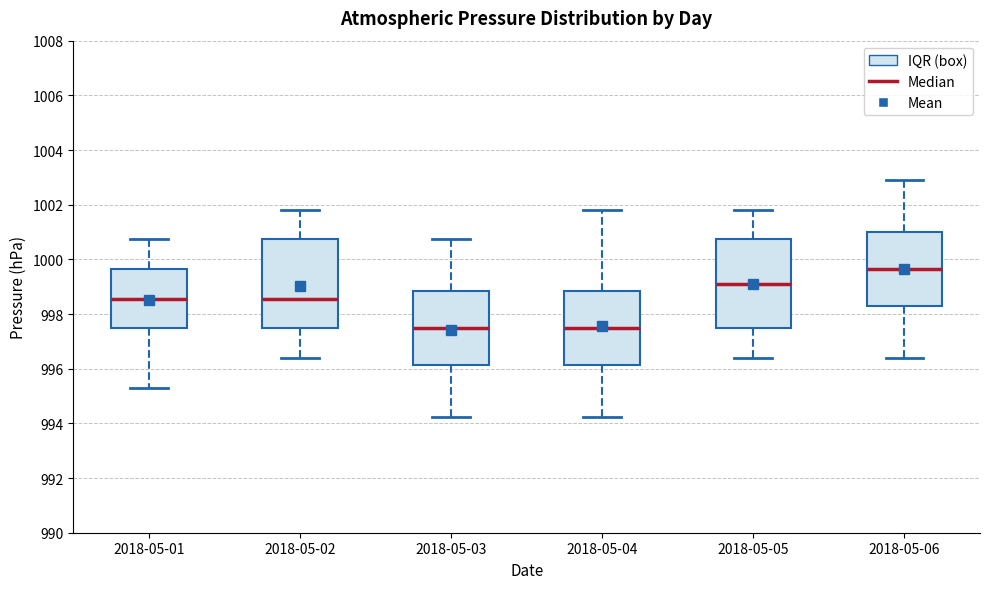

Which box has the highest median line?

2018-05-06